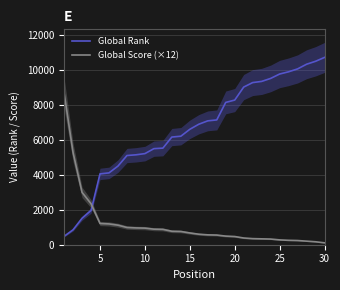

What are all the series names shown in the legend?

Global Rank, Global Score (×12)